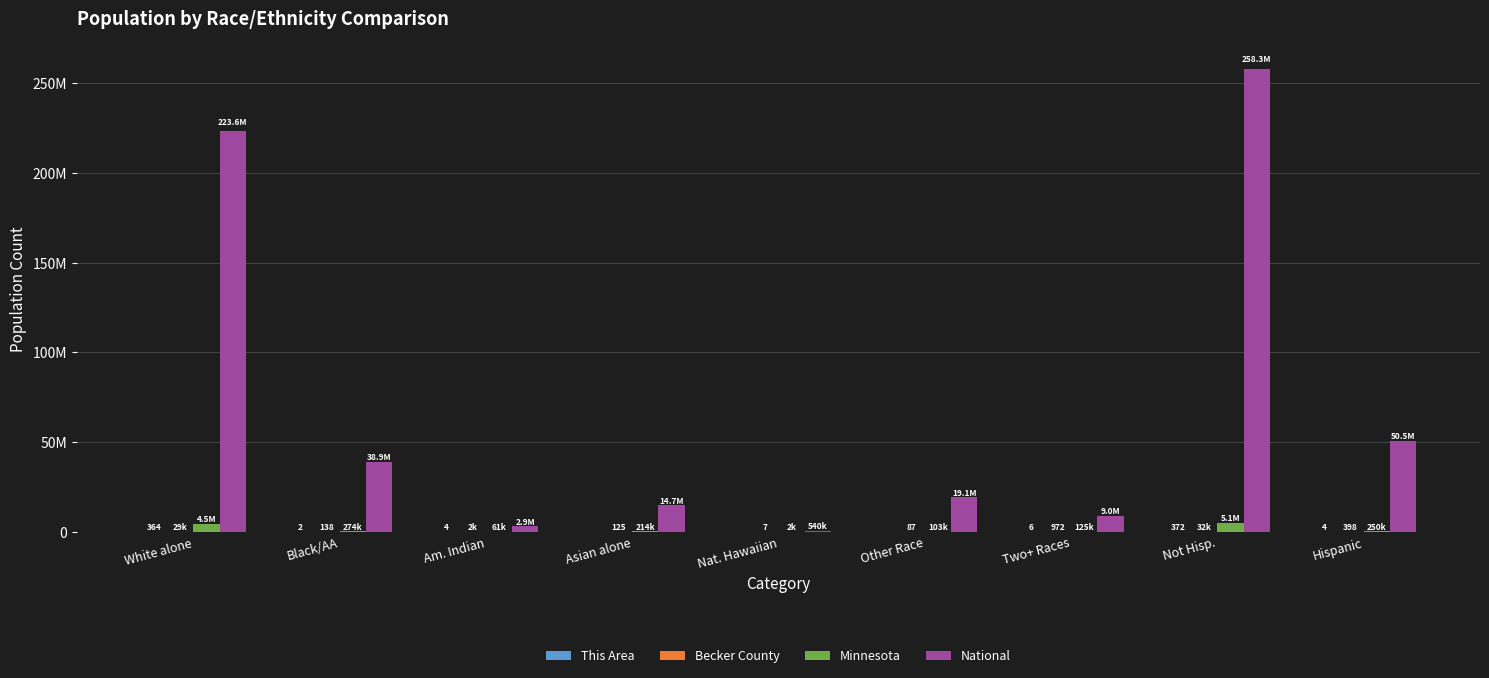

Is the value of Becker County at Hispanic greater than the value of National at Two+ Races?

No